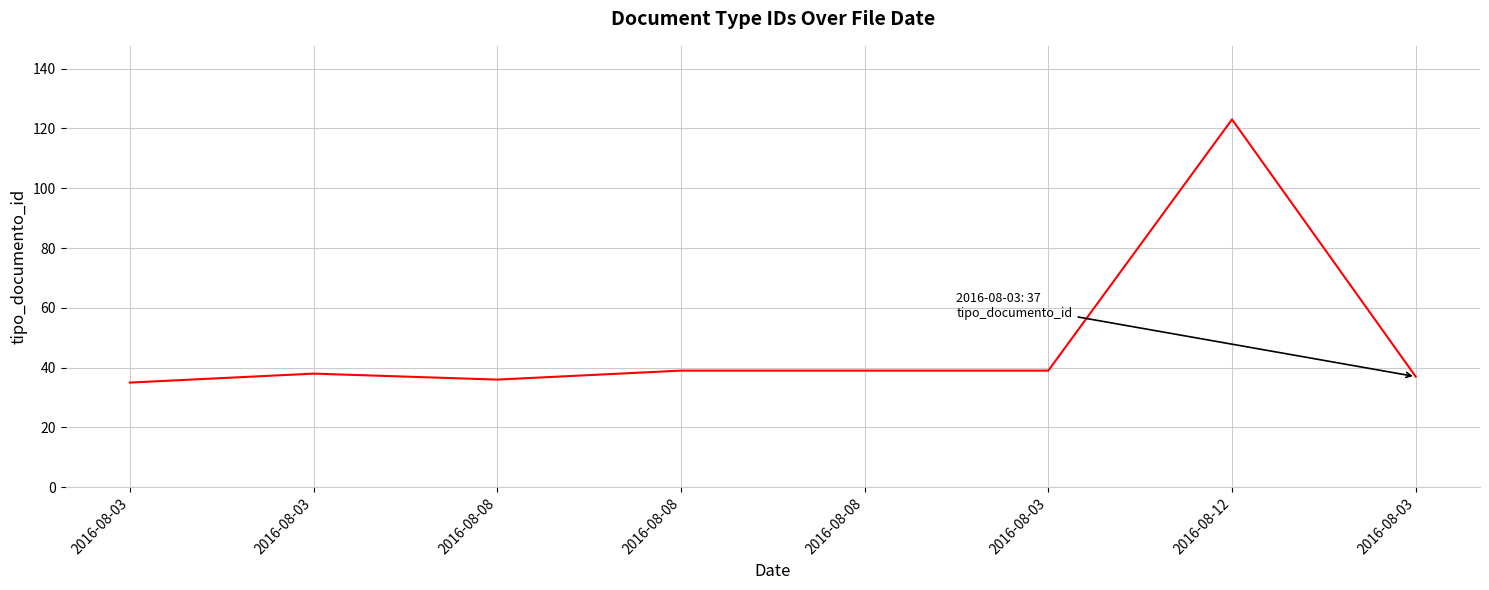

Which label corresponds to the largest value in the chart?

2016-08-12